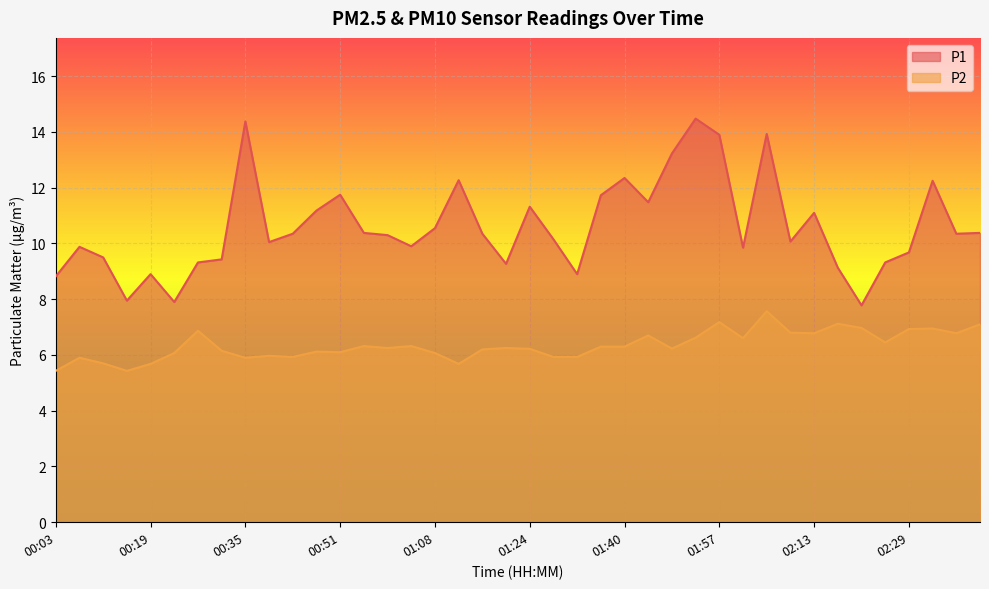

How many data points does each series have?

40